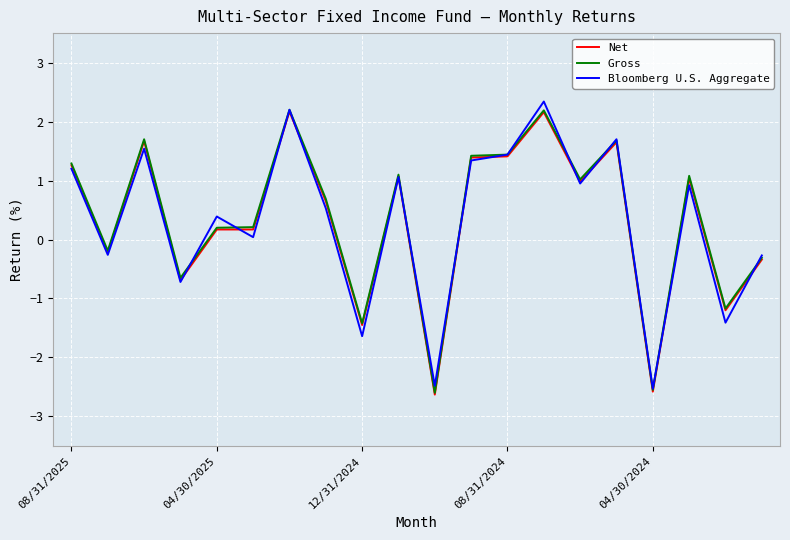

What is the greatest value displayed?

2.3